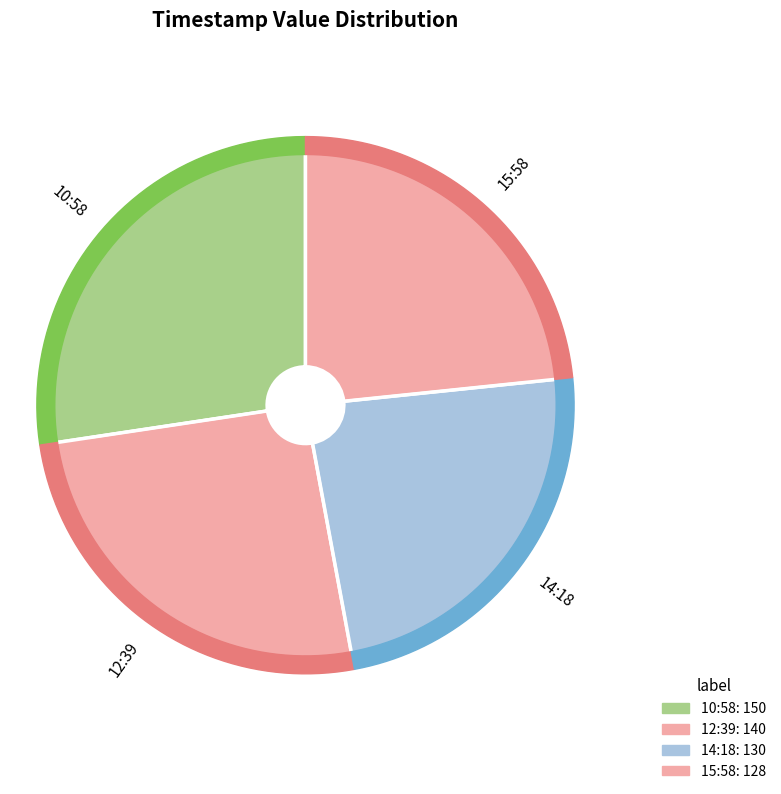

Is 2023-01-17T15:58:57.134Z the majority of the pie?

No